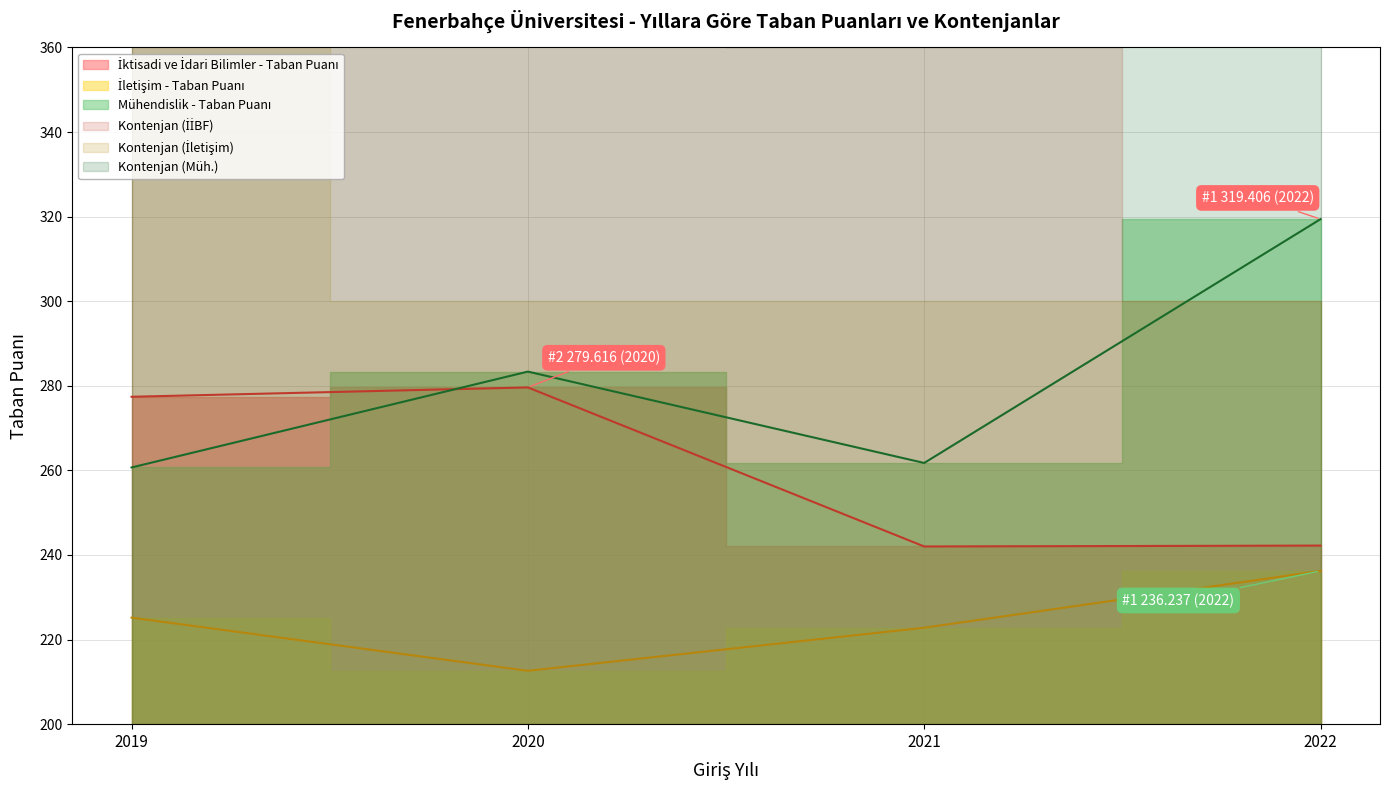

List the series in order of their peak value, lowest first.

İletişim - Taban Puanı, İktisadi ve İdari Bilimler - Taban Puanı, Mühendislik - Taban Puanı